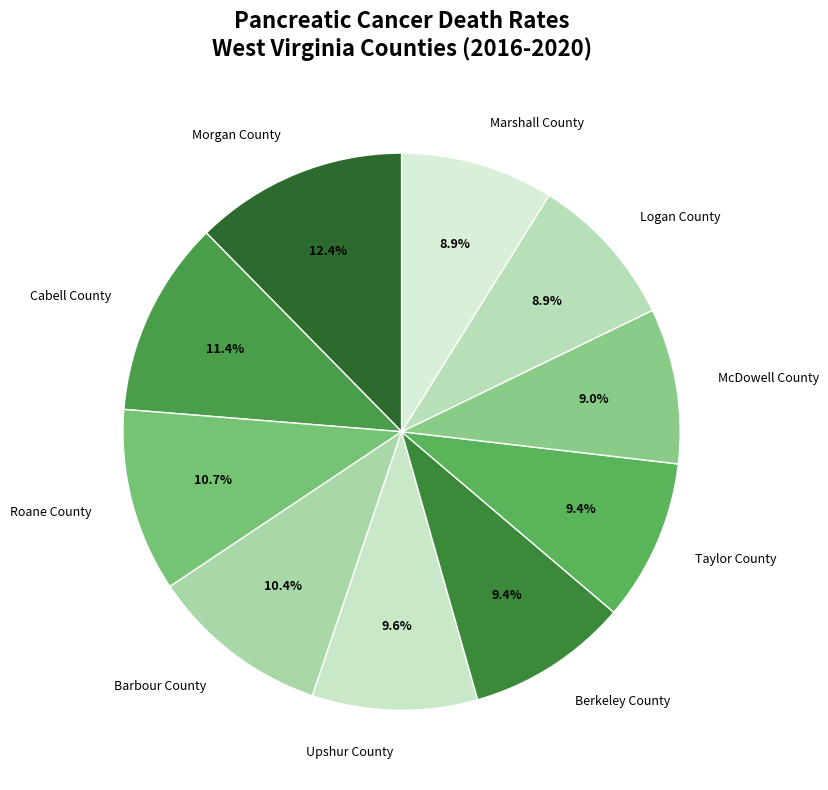

To the nearest percent, what is the combined percentage of Barbour County and McDowell County?

19%